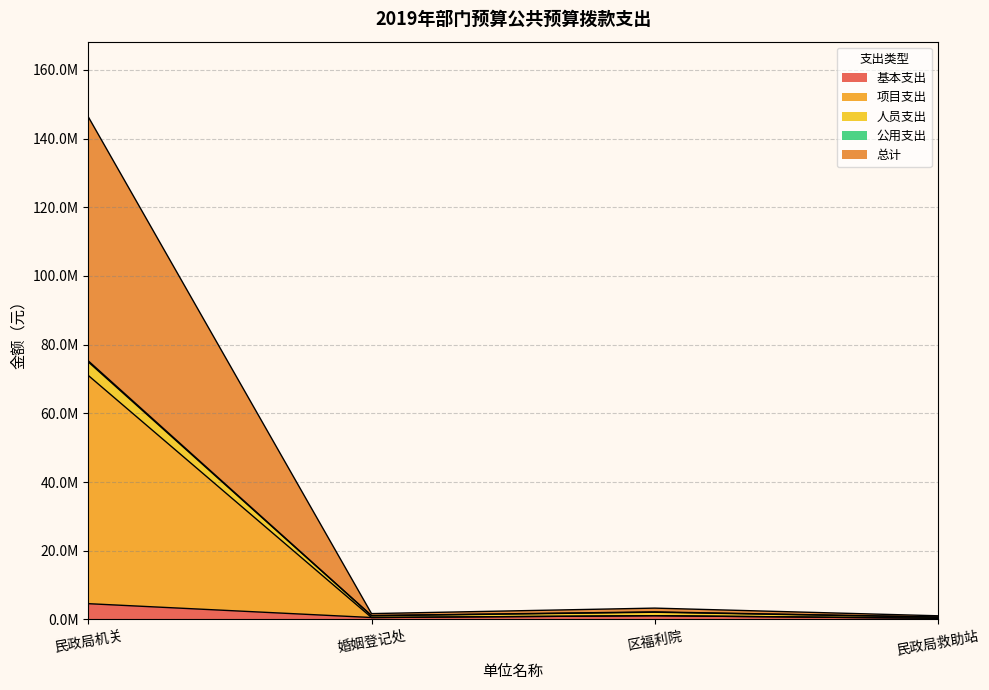

What are all the series names shown in the legend?

基本支出, 项目支出, 人员支出, 公用支出, 总计